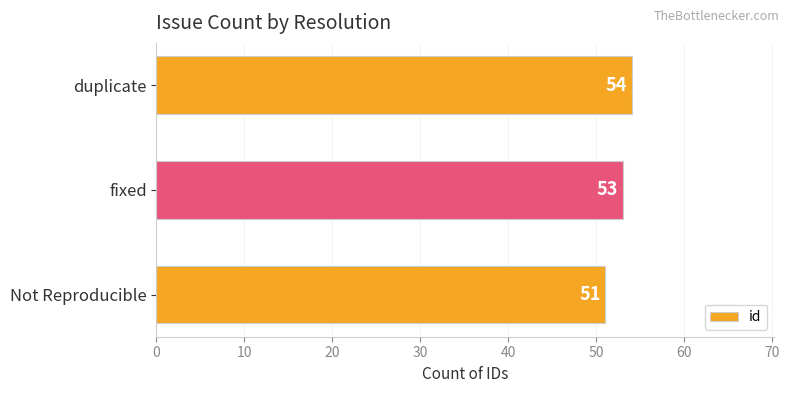

Between duplicate and Not Reproducible, which is larger?

duplicate